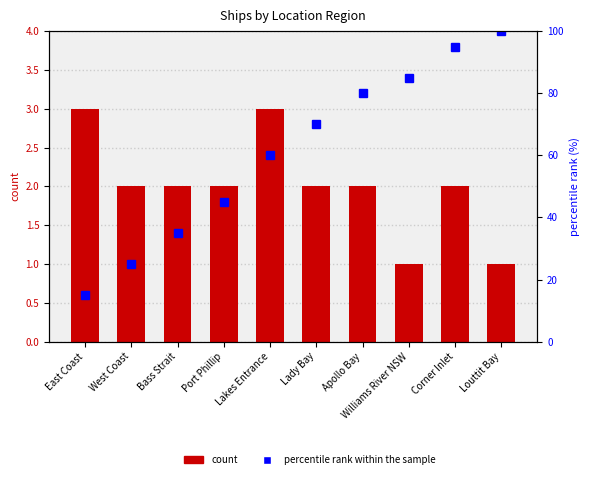

List the series in order of their overall mean, lowest first.

count, percentile rank within the sample